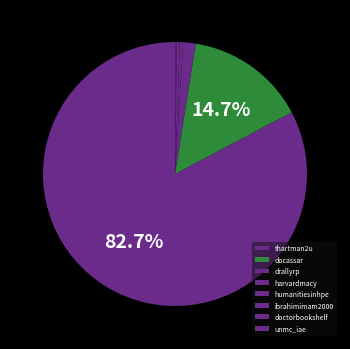

What is the change in value from harvardmacy to unmc_iae?

-37.8